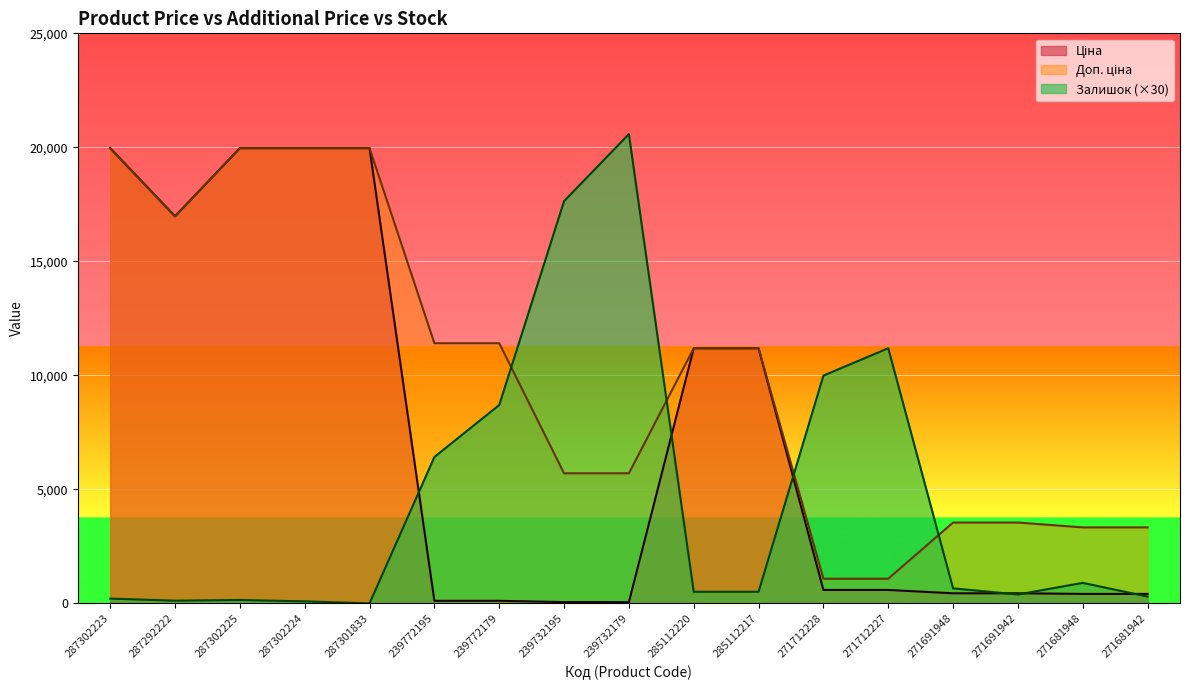

What is the total value across all series at 271691942?

4378.1